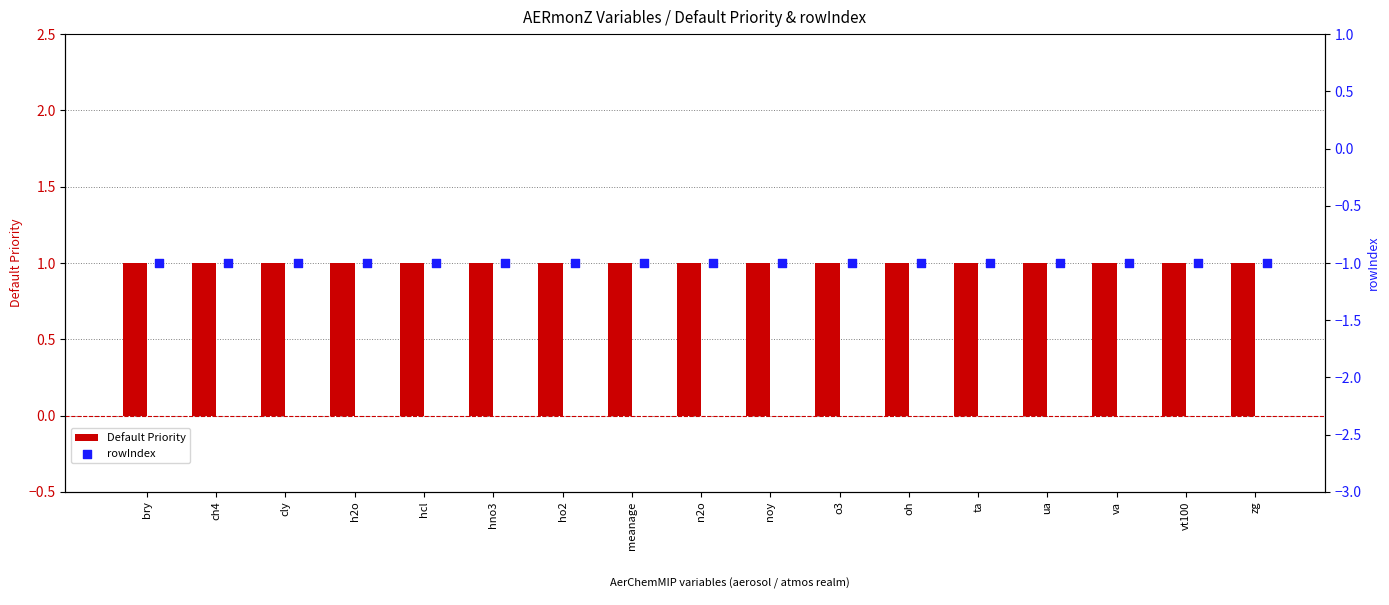

Is the value of rowIndex at hno3 greater than the value of Default Priority at cly?

No